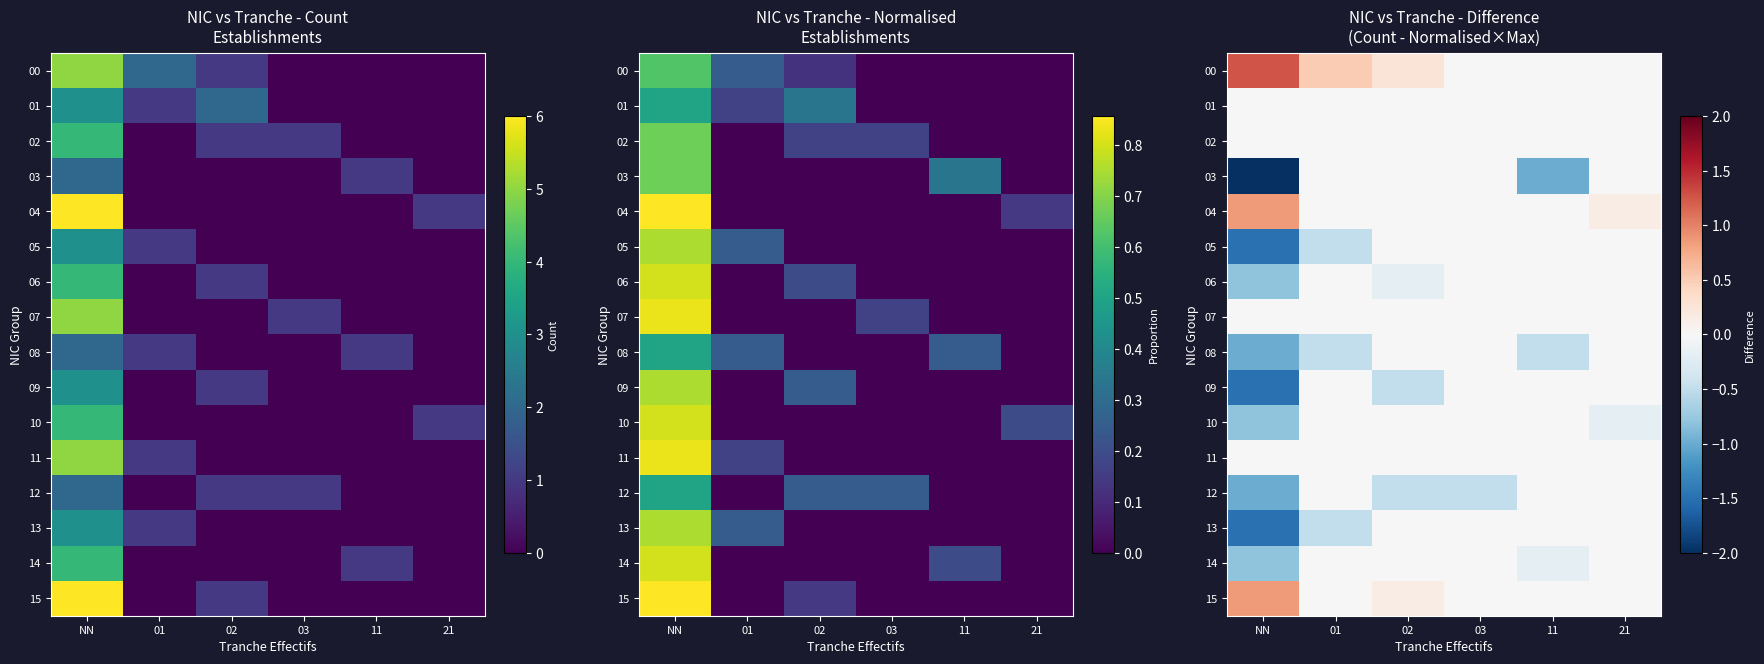

What is the sum of all 00 values?

2.0